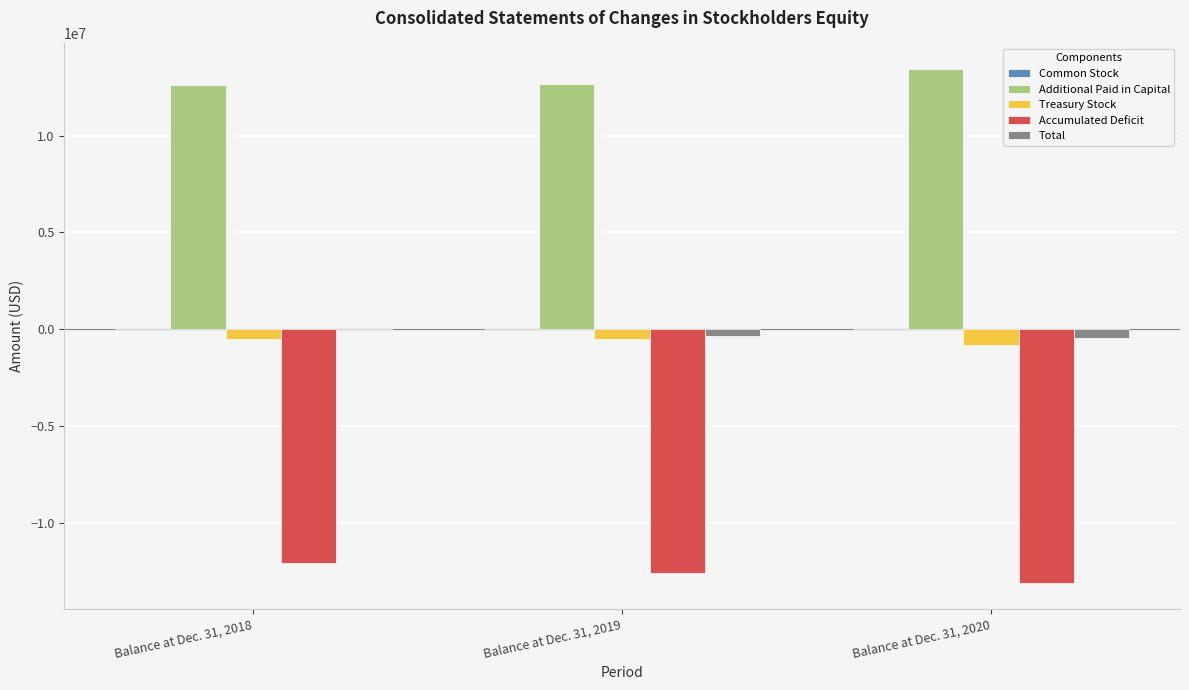

How many categories are shown in the chart?

3